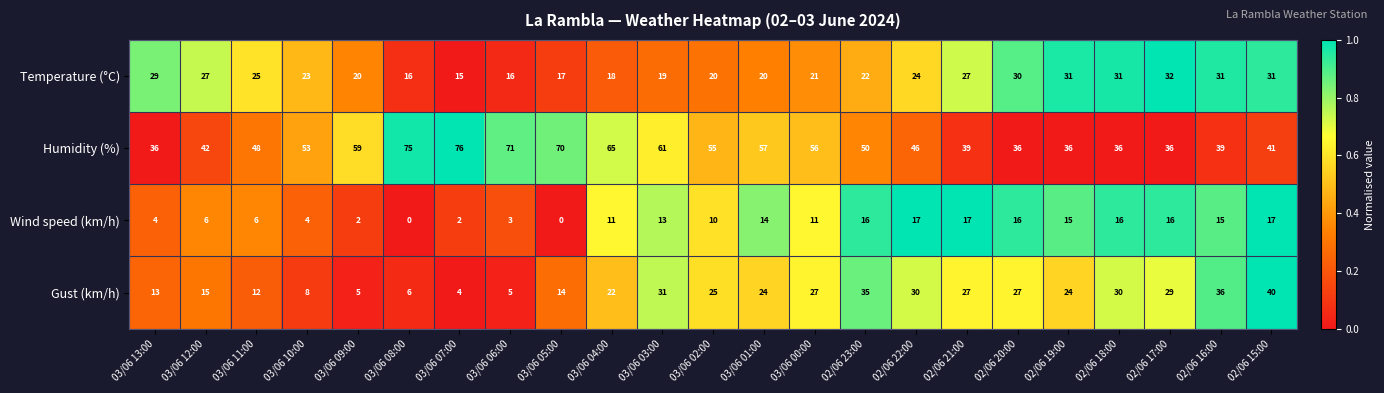

The Wind speed (km/h) series shows 16 at 02/06 18:00. True or false?

True